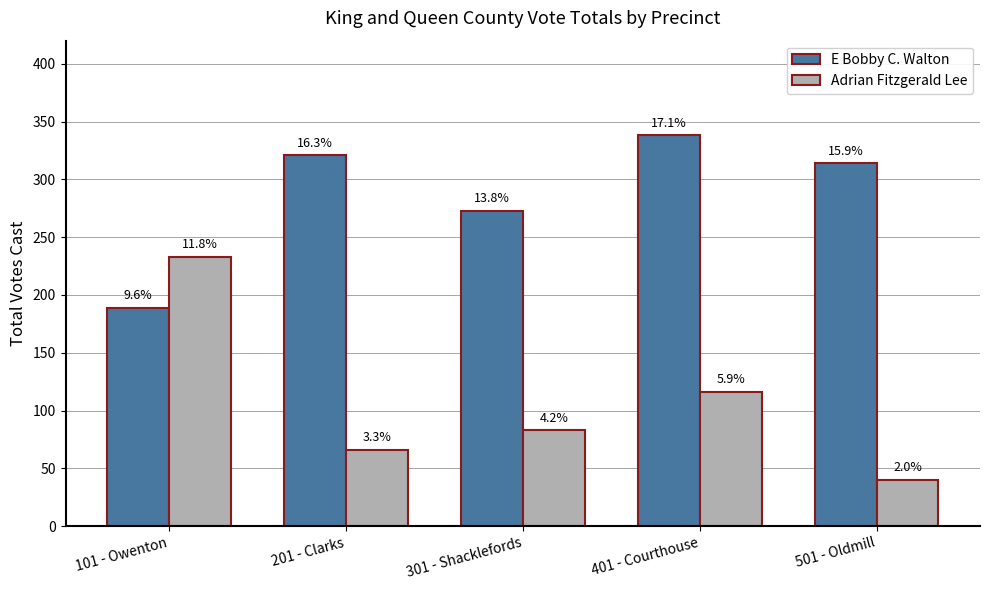

What is the difference between the maximum and minimum values in the E Bobby C. Walton series?

149